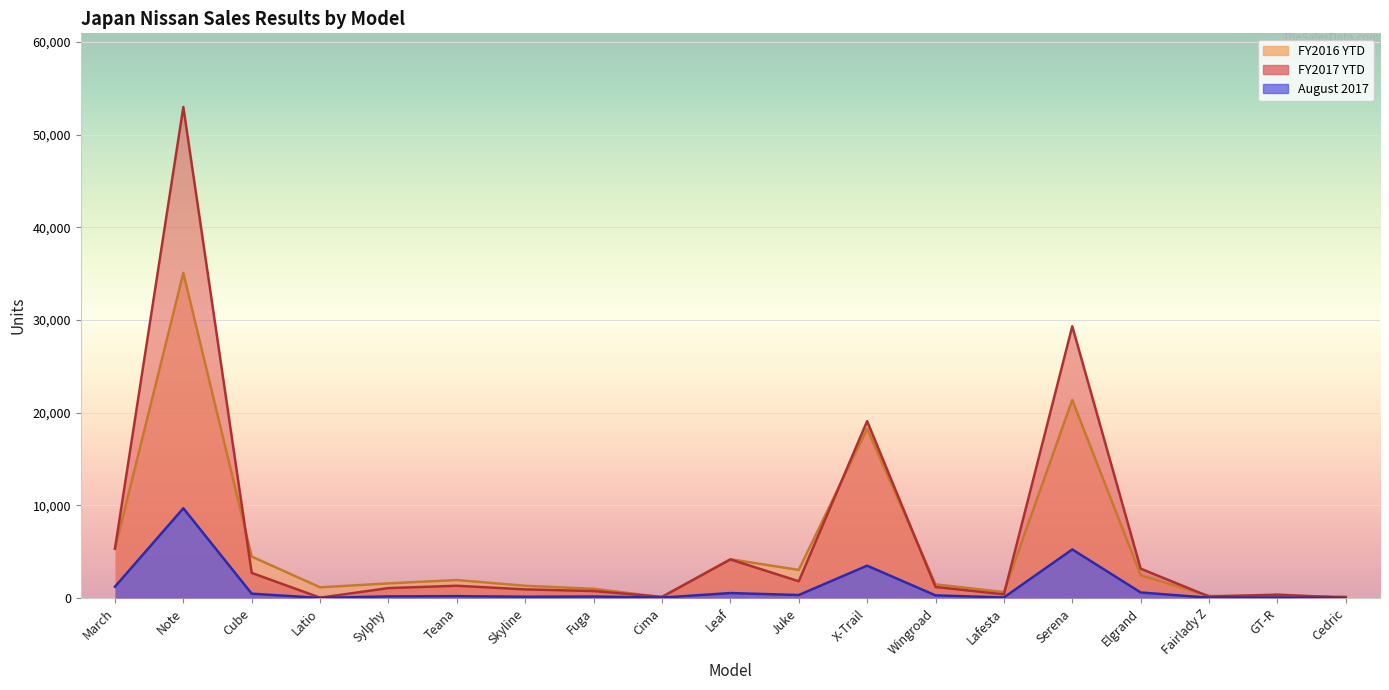

Where is the first local minimum for FY2017 YTD?

Latio